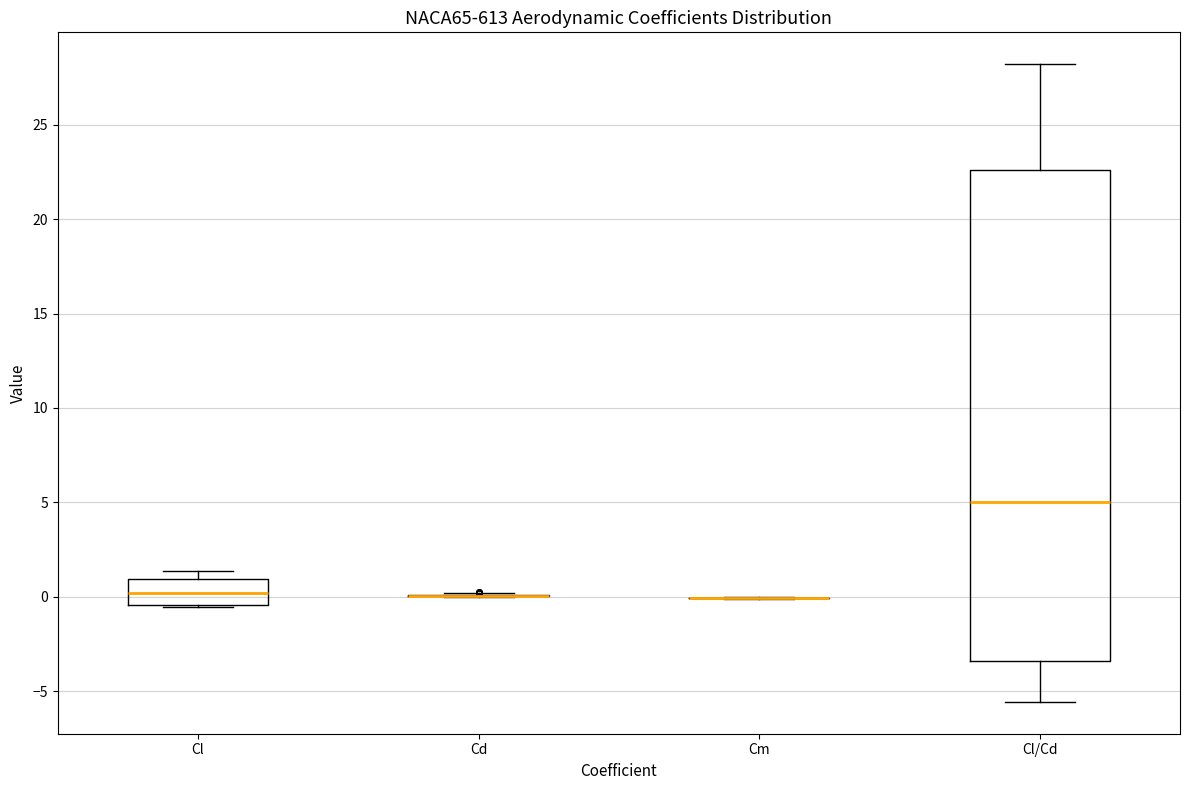

Where is the lower edge of the box for Cl on the y-axis? The values are not printed on the chart, so give them approximately, as read against the axis.

-0.5